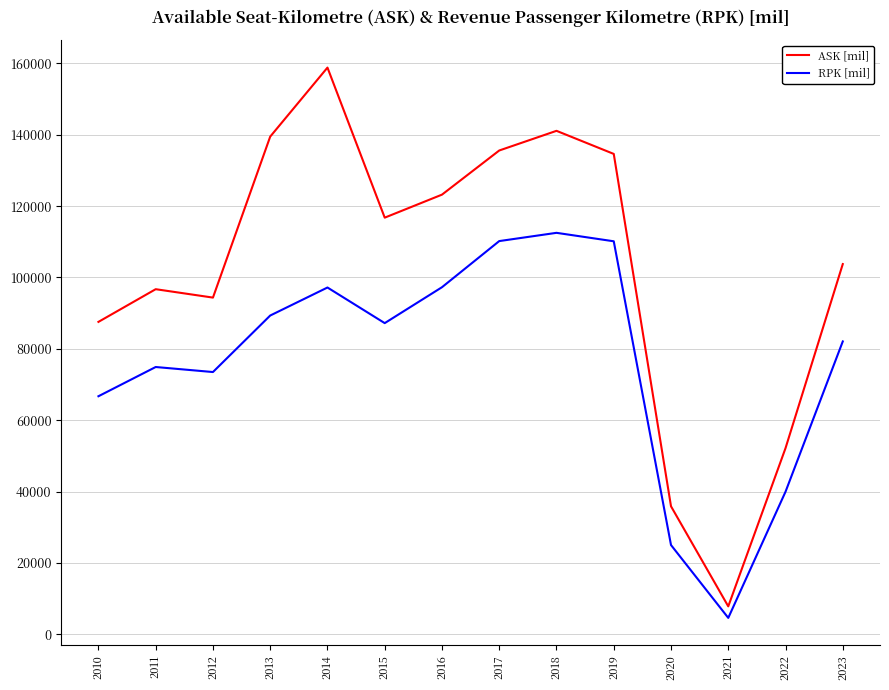

What is the difference between the ASK [mil] values at 2015 and 2012?

22405.6